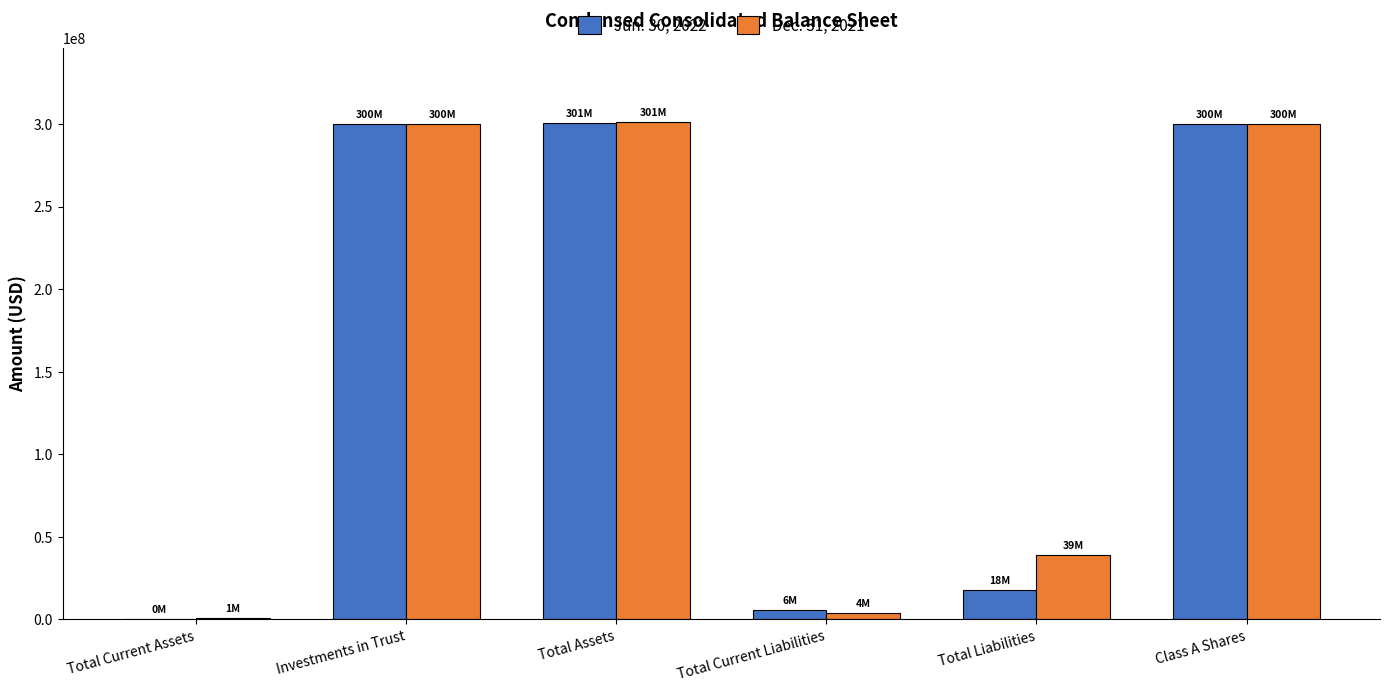

What value does the Jun. 30, 2022 series have at Total Liabilities, to the nearest 100?

18123600